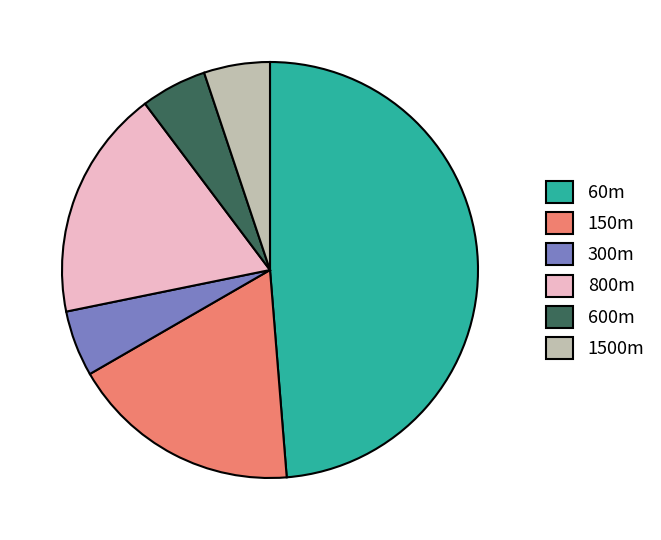

Is it true that 800m is 25% of the pie?

False